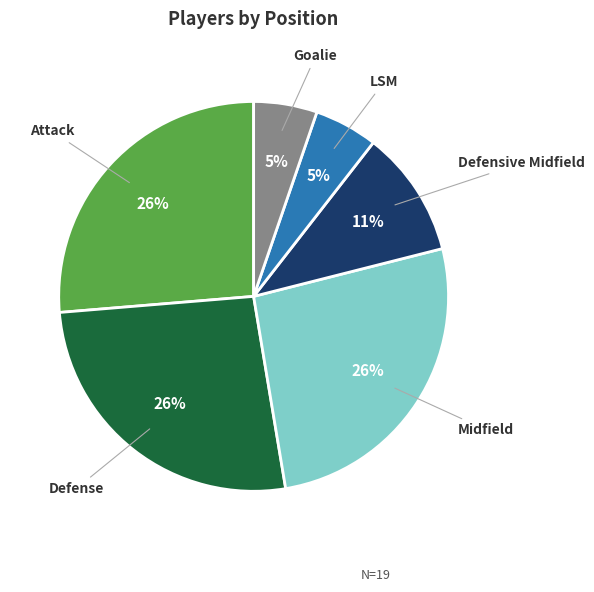

Is there a majority slice in this chart?

No